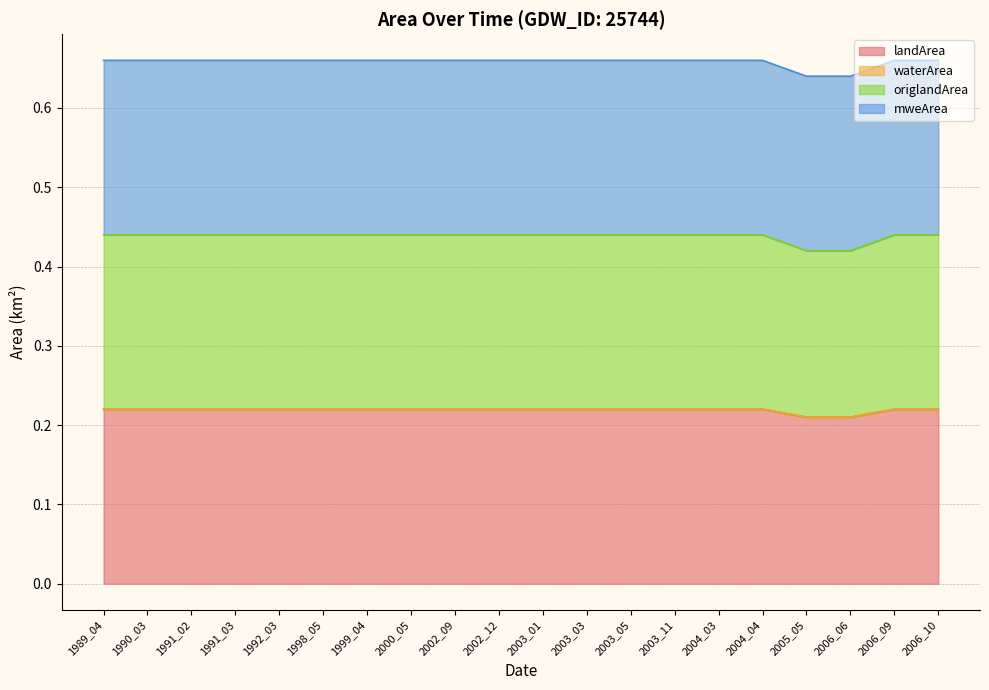

True or false: origlandArea and landArea cross at least once.

False